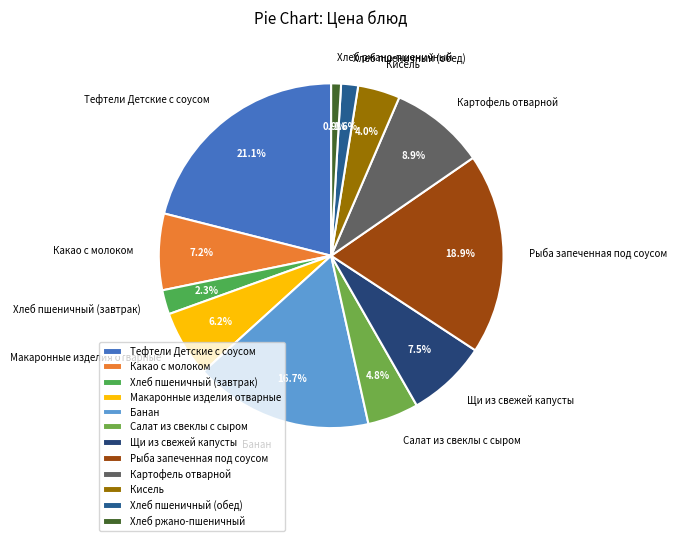

Does Картофель отварной represent more than half of the total?

No